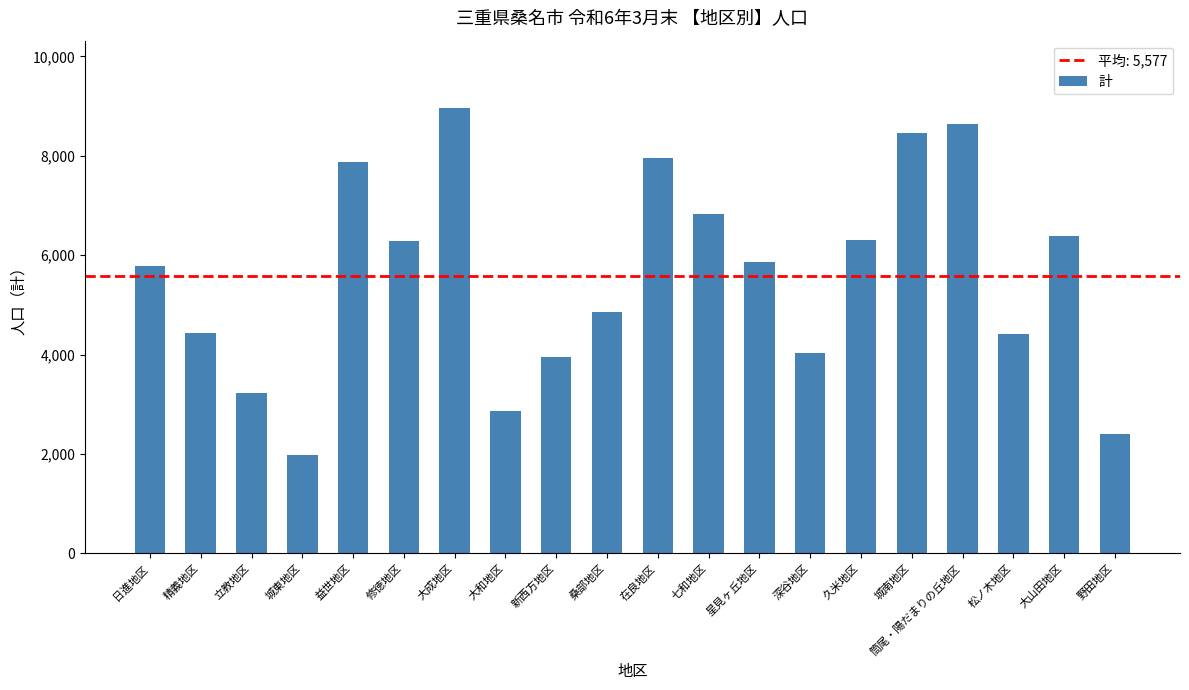

Does the chart contain any negative values?

No